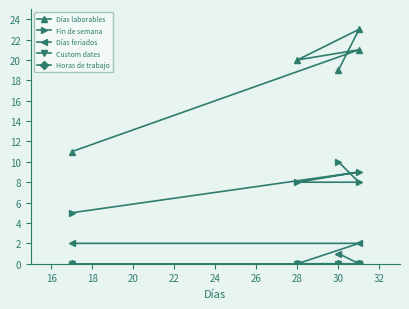

True or false: Días feriados has a value of 1 at 30.

False